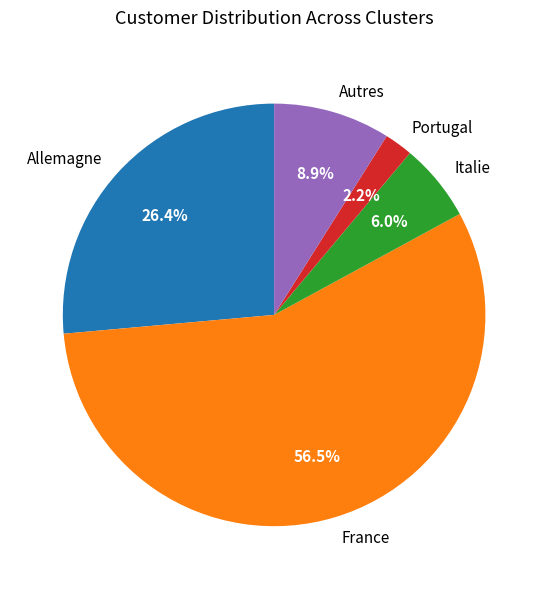

Does any single category account for the majority?

Yes